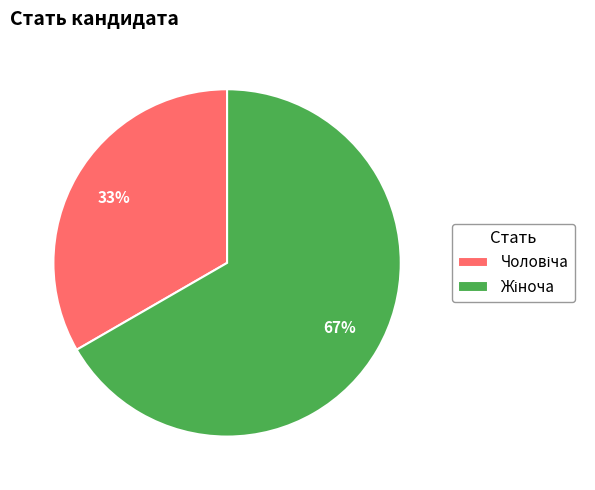

Count the number of slices in the pie.

2